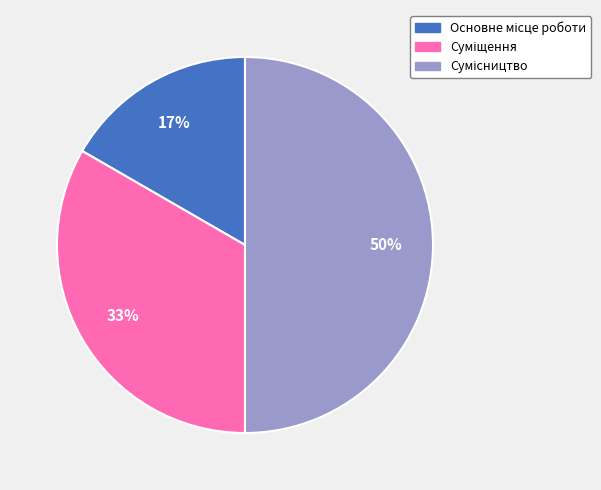

To the nearest percent, what is the average slice percentage?

33%